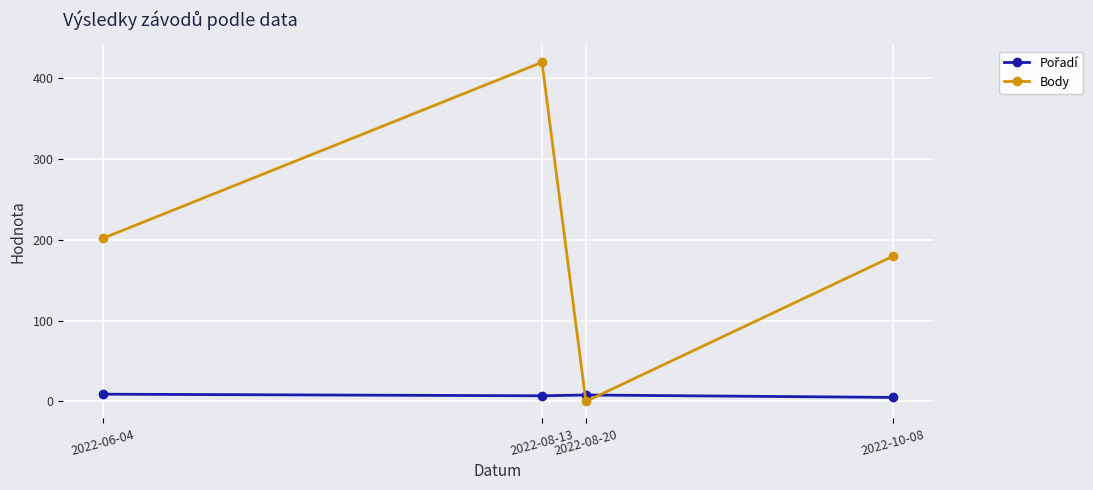

What is the difference between the maximum and second lowest values in the Body series?

240